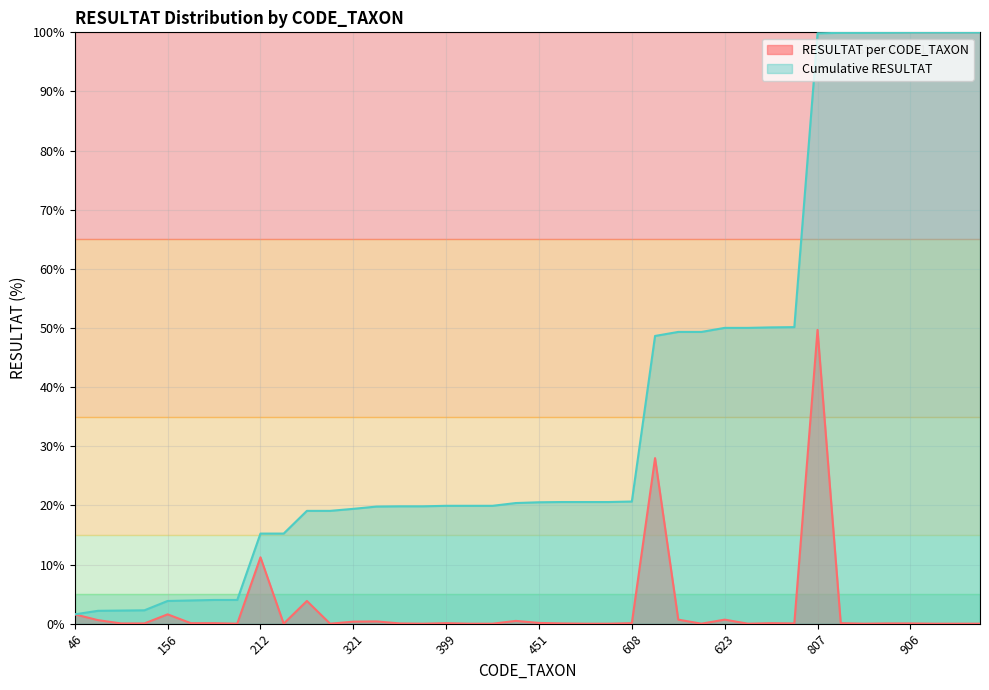

Reading right to left, list all the values displayed in this chart.

Total RESULTAT by CODE_TAXON: 0.0	0.0	0.0	0.0	0.0	0.0	0.1	49.7	0.0	0.1	0.0	0.7	0.0	0.7	28.0	0.1	0.0	0.0	0.0	0.1	0.5	0.0	0.0	0.1	0.0	0.0	0.4	0.3	0.0	3.8	0.0	11.2	0.0	0.1	0.1	1.6	0.0	0.0	0.6	1.6
Cumulative RESULTAT: 100.0	100.0	100.0	100.0	100.0	99.9	99.9	99.8	50.1	50.1	50.0	50.0	49.3	49.3	48.7	20.7	20.6	20.6	20.6	20.5	20.4	19.9	19.9	19.9	19.8	19.8	19.8	19.4	19.1	19.1	15.2	15.2	4.0	4.0	3.9	3.8	2.3	2.2	2.2	1.6